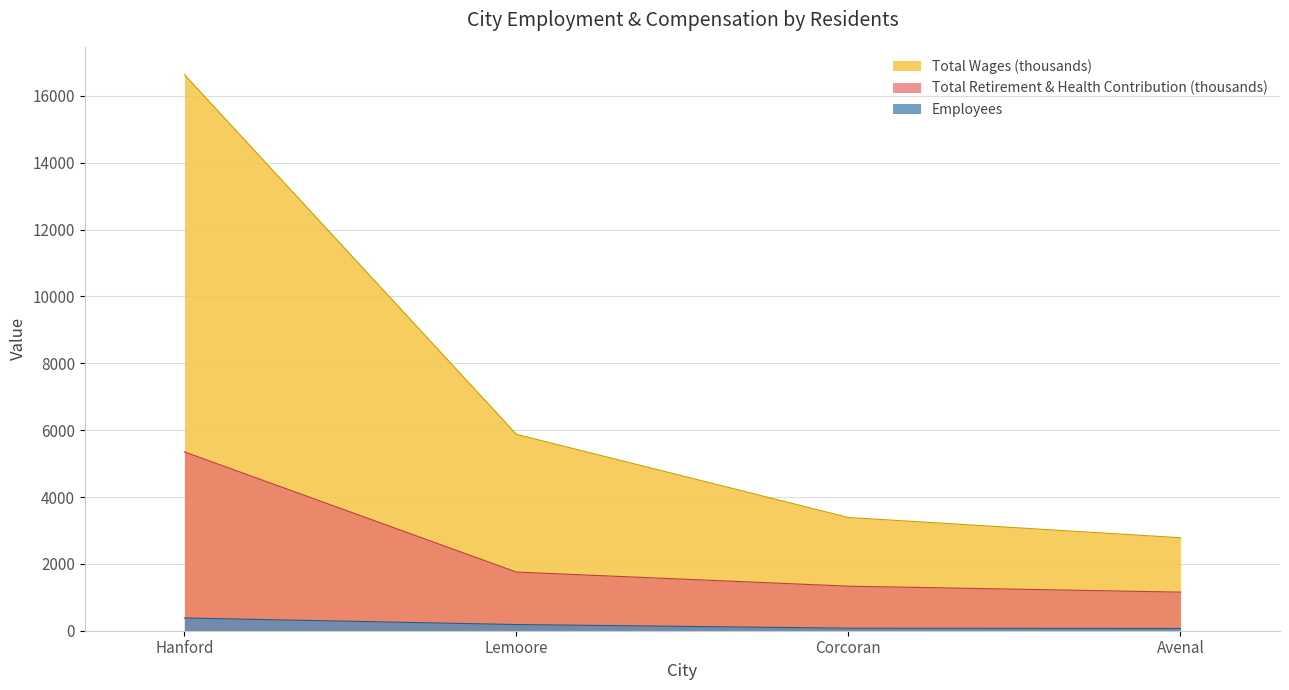

List the series in order of their peak value, highest first.

Total Wages (thousands), Total Retirement & Health Contribution (thousands), Employees